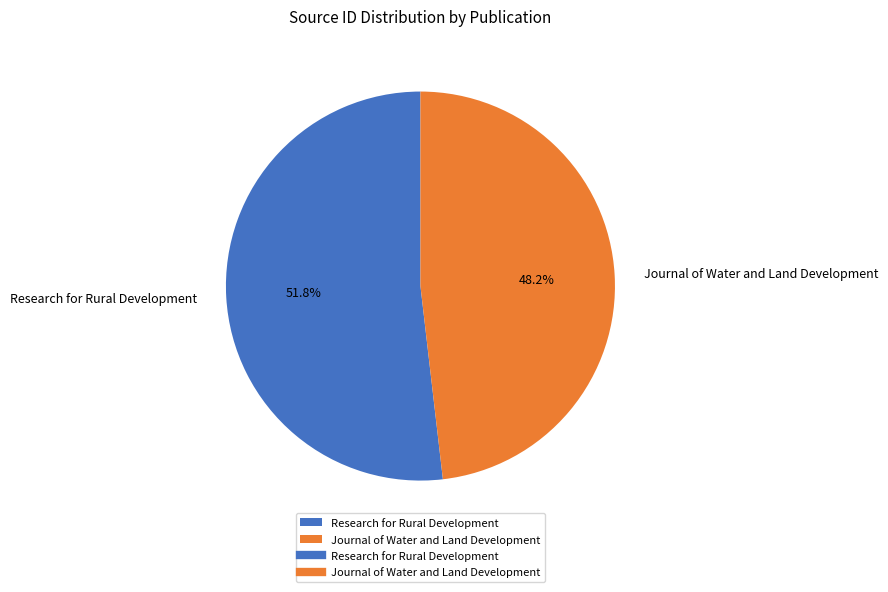

The Research for Rural Development slice represents 37% of the pie. True or false?

False